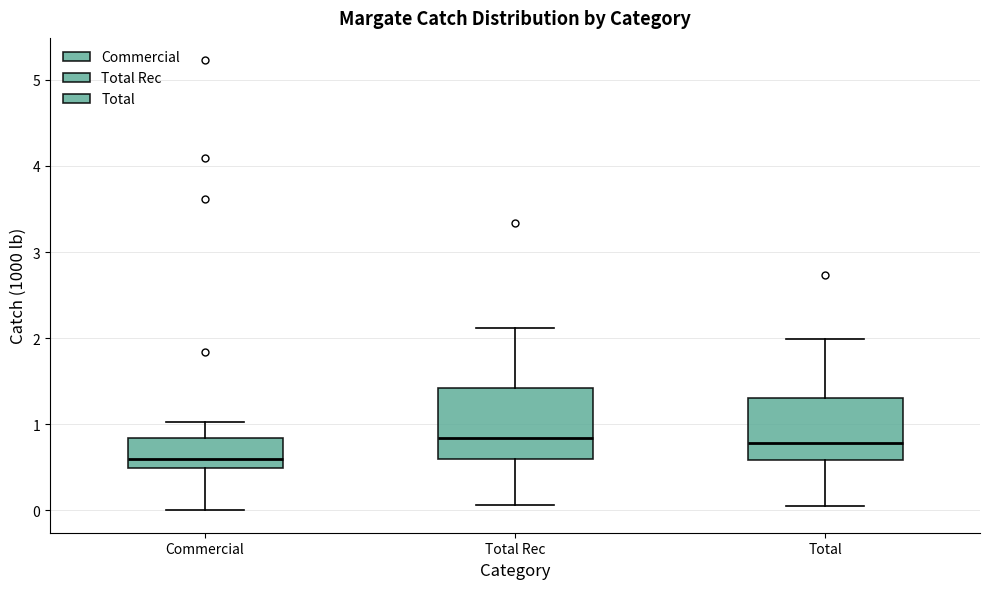

Reading left to right, read every box against the y-axis: the position of its median line, the range the box covers, and the ends of its whiskers. The values are not printed on the chart, so give them approximately, as read against the axis.

Commercial: median 0.6, box 0.5 to 0.8, whiskers 0.0 to 1.0
Total Rec: median 0.8, box 0.6 to 1.4, whiskers 0.1 to 2.1
Total: median 0.8, box 0.6 to 1.3, whiskers 0.0 to 2.0